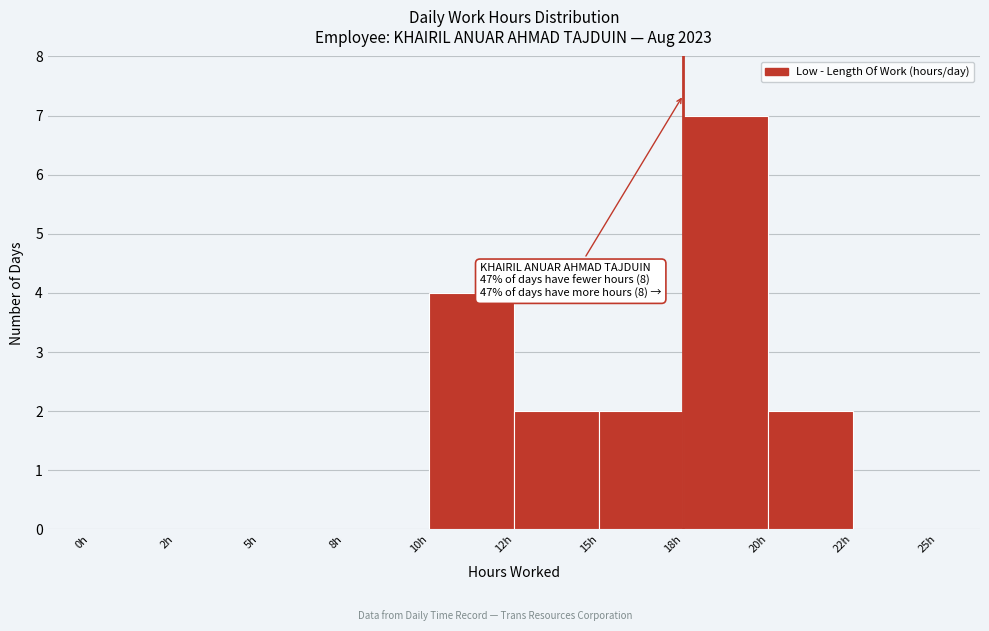

Reading left to right, what are all the values shown in this chart?

0h=0	2h=0	5h=0	8h=0	10h=4	12h=2	15h=2	18h=7	20h=2	22h=0